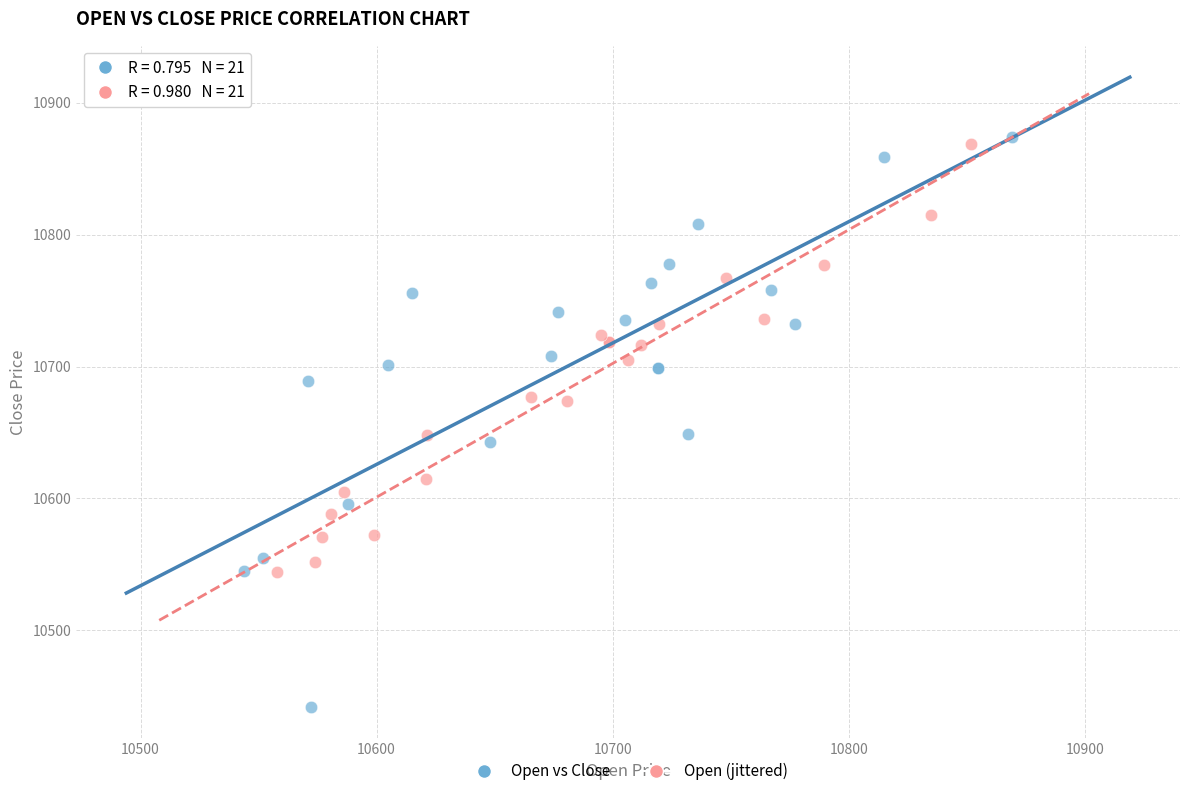

Which series contains the lowest Y value?

Open vs Close